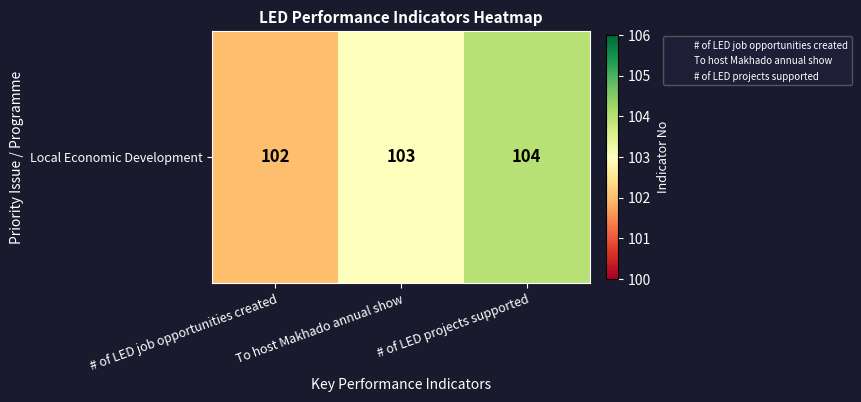

List the labels in order of value, smallest first.

# of LED job opportunities created, To host Makhado annual show, # of LED projects supported